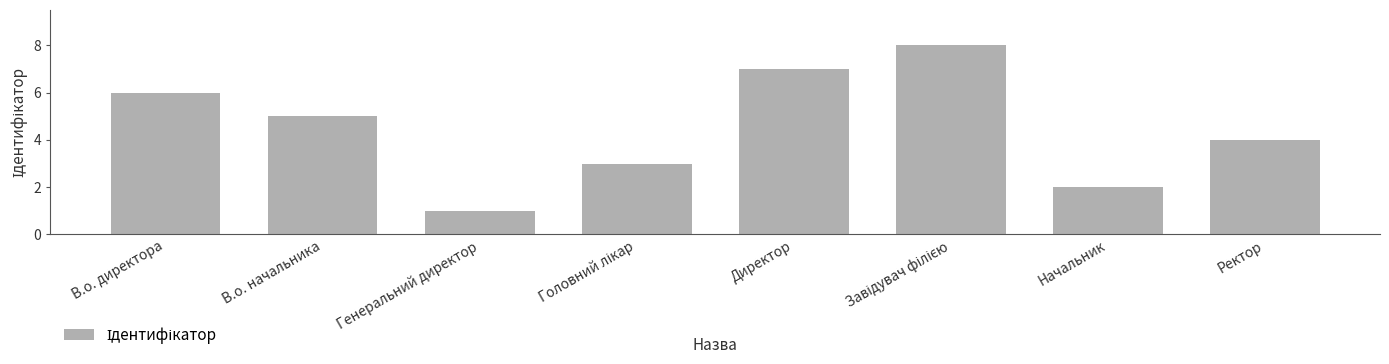

What is the label of the 7th bar from the left?

Начальник